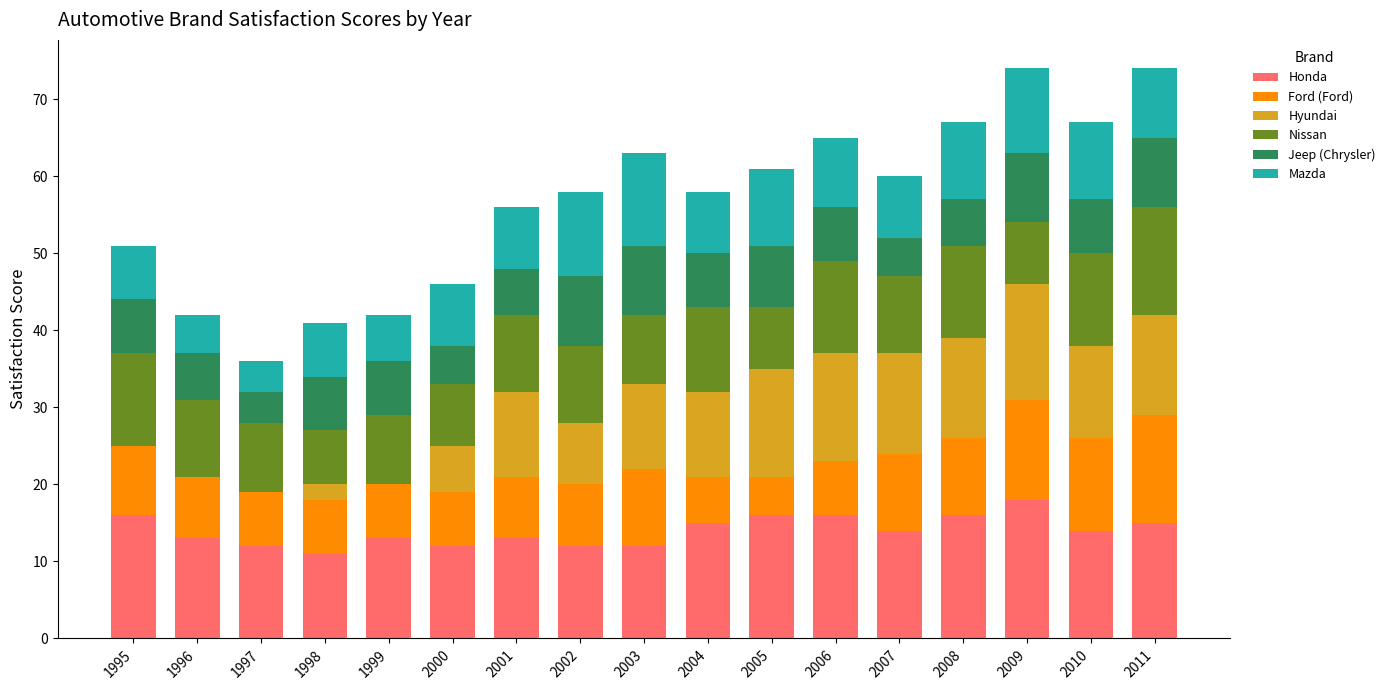

Is it true that Honda equals 24 at 2007?

False